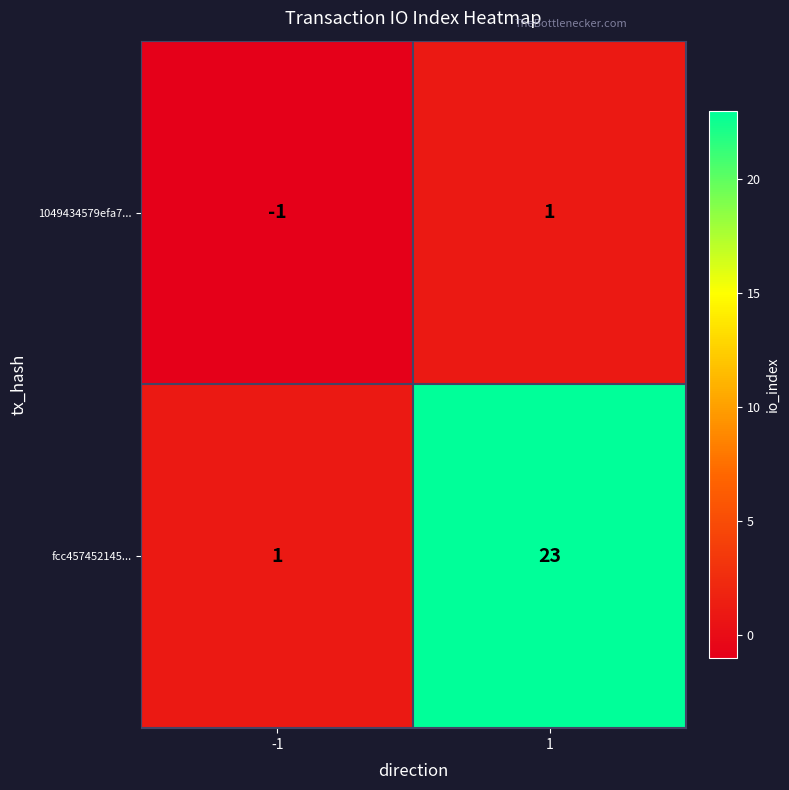

What is the smallest value displayed?

-1